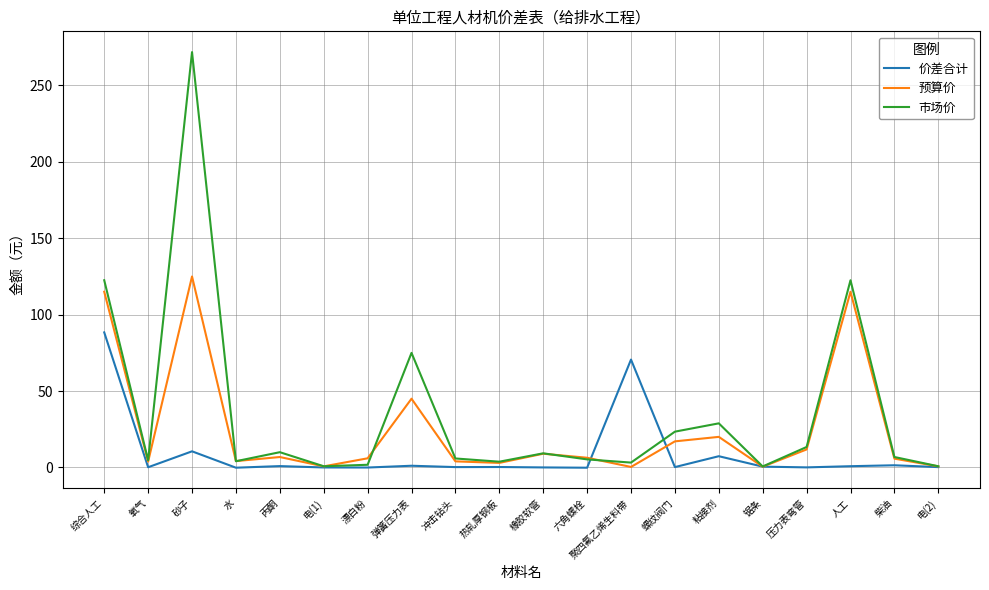

What is the highest value of the 预算价 series?

125.0